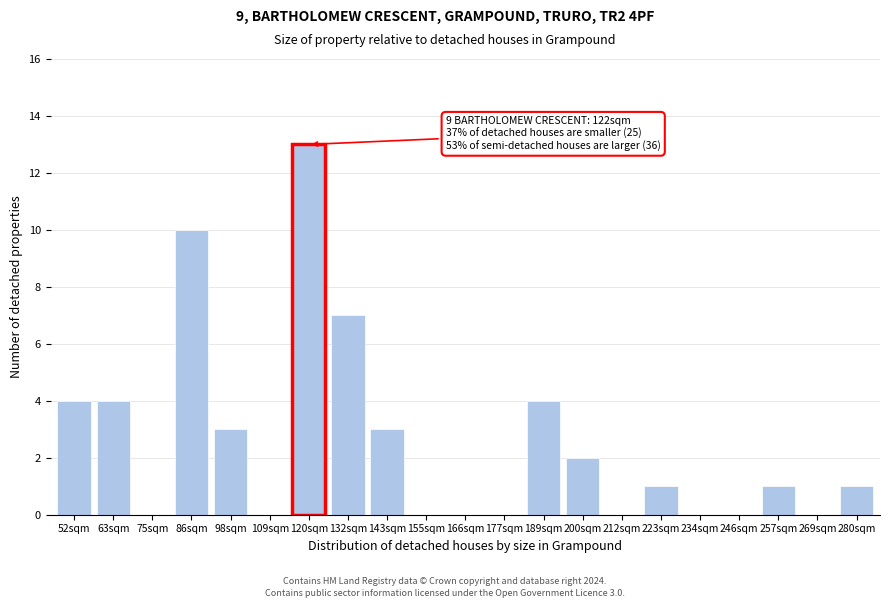

Reading left to right, what are all the values shown in this chart?

52sqm=4	63sqm=4	75sqm=0	86sqm=10	98sqm=3	109sqm=0	120sqm=13	132sqm=7	143sqm=3	155sqm=0	166sqm=0	177sqm=0	189sqm=4	200sqm=2	212sqm=0	223sqm=1	234sqm=0	246sqm=0	257sqm=1	269sqm=0	280sqm=1